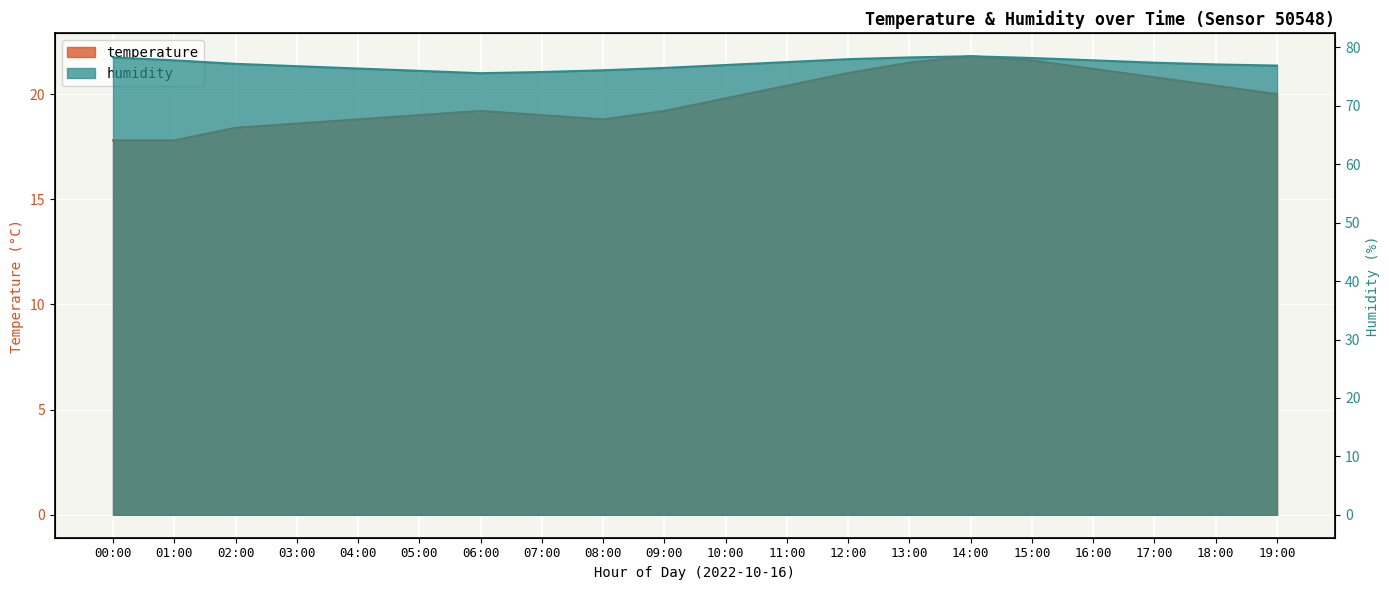

Reading right to left, transcribe all the data shown in this chart.

temperature: 20.0	20.4	20.8	21.2	21.6	21.8	21.5	21.0	20.4	19.8	19.2	18.8	19.0	19.2	19.0	18.8	18.6	18.4	17.8	17.8
humidity: 76.9	77.1	77.4	77.8	78.2	78.5	78.3	78.0	77.5	77.0	76.5	76.1	75.8	75.6	76.0	76.4	76.8	77.2	77.8	78.3